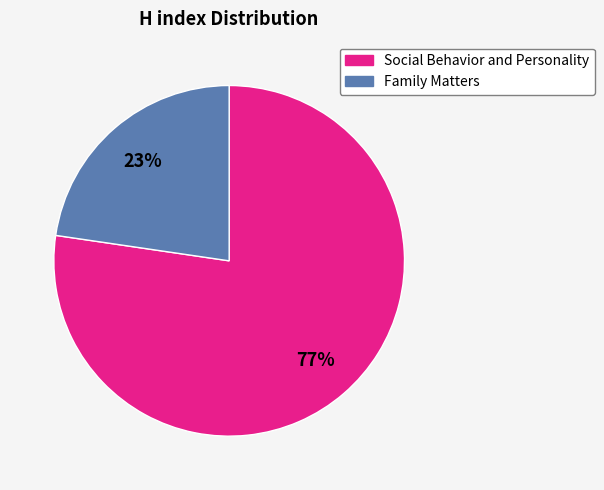

To the nearest percent, what is the combined percentage of Social Behavior and Personality and Family Matters?

100%